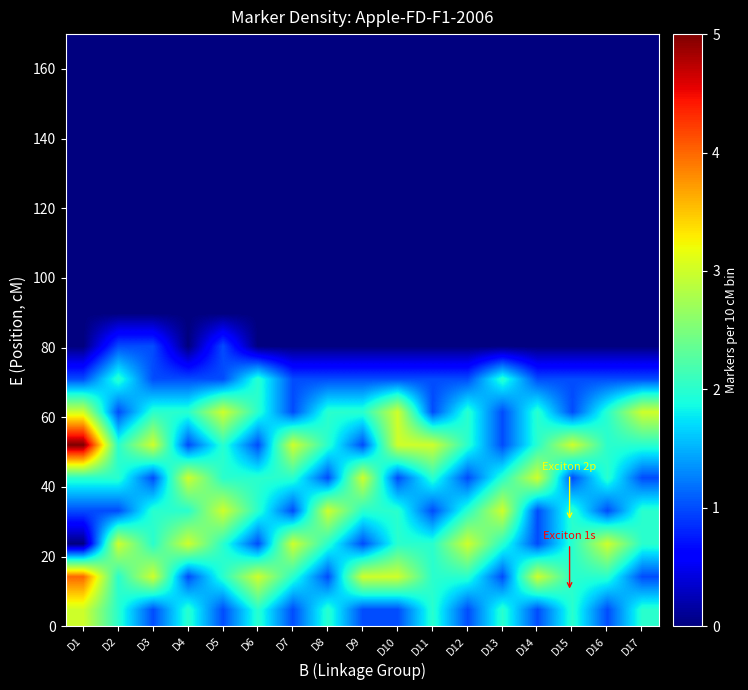

How many series are shown in this chart?

18